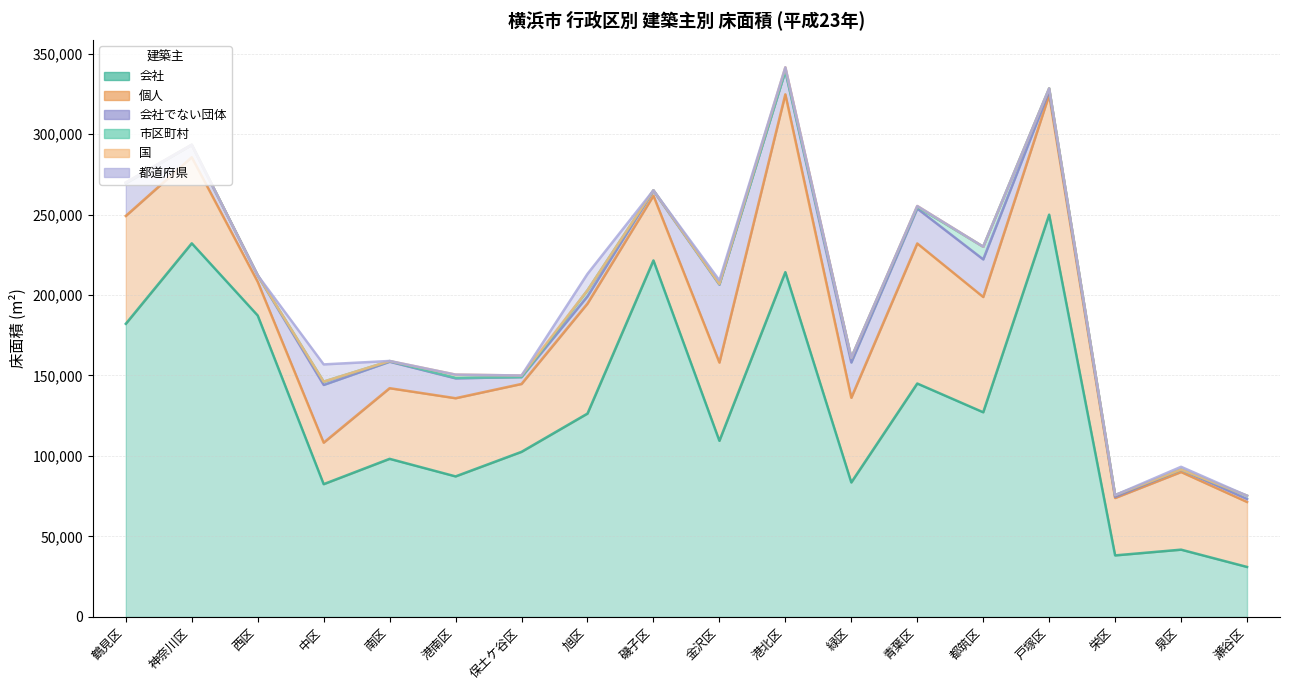

Reading right to left, list all the values displayed in this chart.

会社: 31035	41771	38209	249906	127136	145002	83539	214204	109402	221477	126327	102551	87291	98207	82475	187247	232116	182103
個人: 40367	48239	35663	74411	71611	87022	52591	110464	48611	40222	68354	42179	48571	43884	25787	20930	53484	67013
会社でない団体: 1872	1508	728	2254	23373	21674	21920	14459	48396	3115	4515	4296	12345	16445	35873	4046	7694	20213
市区町村: 2019	68	1075	1801	7870	1022	2985	86	383	238	3726	0	340	422	2035	0	20	446
国: 0	0	0	0	0	575	0	2247	91	0	0	956	1985	0	0	0	15	104
都道府県: 0	1678	0	0	0	0	0	0	2213	0	10196	0	0	60	10714	0	0	23